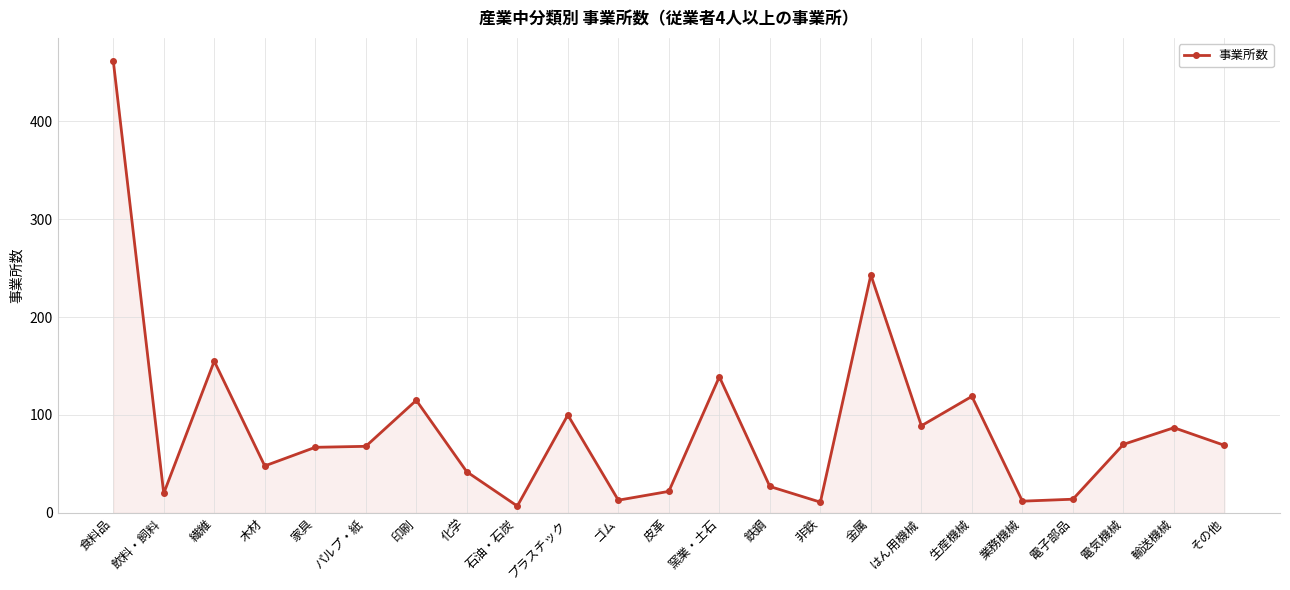

Which category has the highest value across all series?

食料品